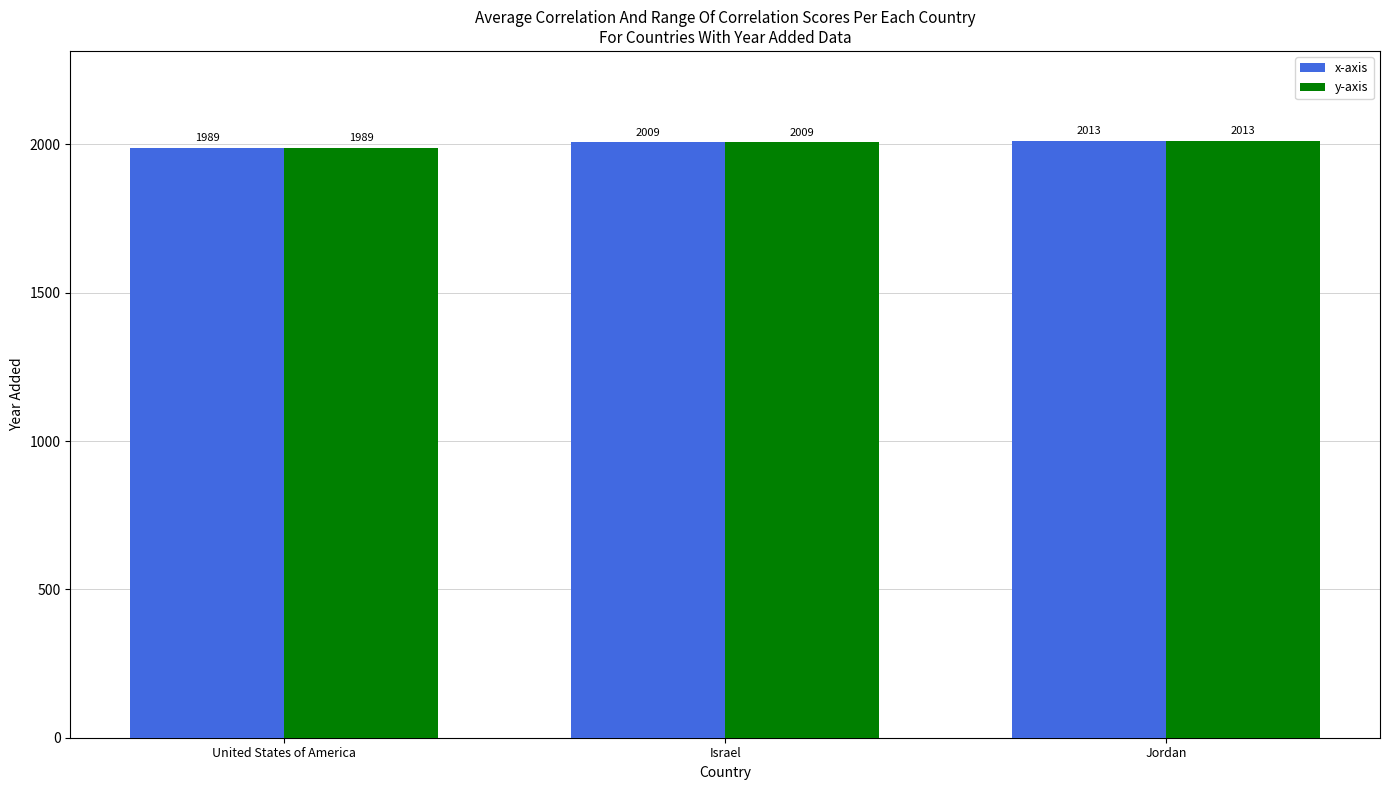

The value of x-axis at Israel is 1240. True or false?

False